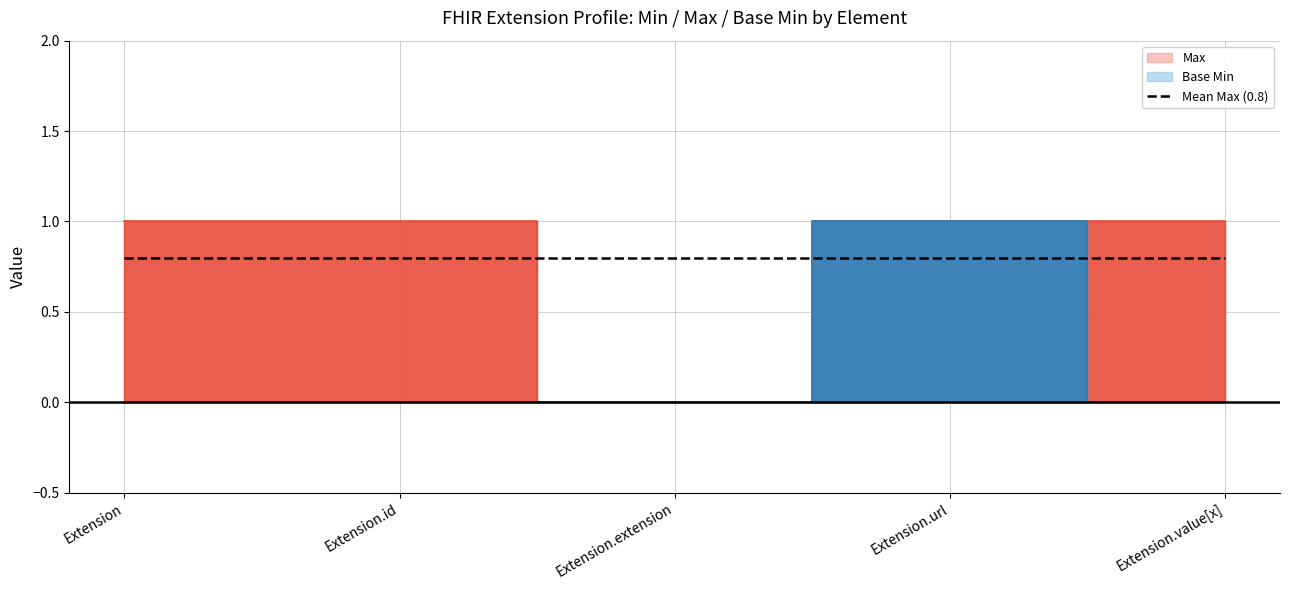

What is the highest value of the Max series?

1